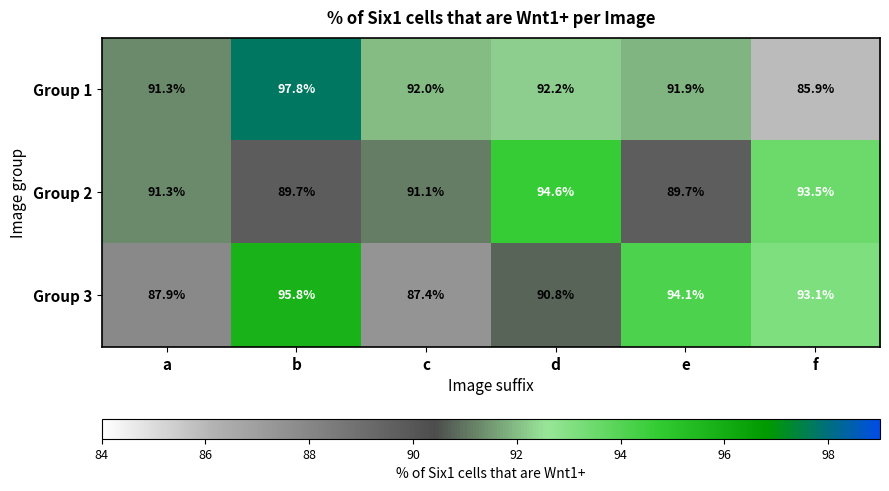

What is the difference between the maximum and second lowest values in the Group 3 series?

7.9